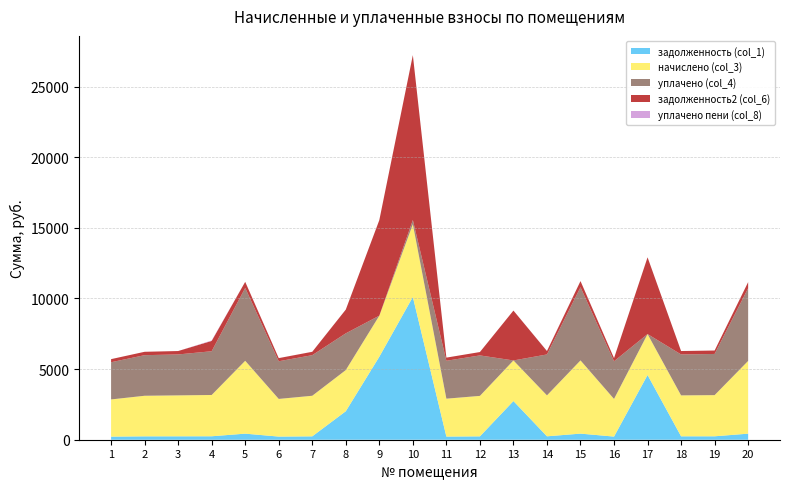

Reading right to left, transcribe all the data shown in this chart.

задолженность (col_1): 20=429.2	19=242.9	18=241.5	17=4581.8	16=222.2	15=431.9	14=241.5	13=2738.4	12=238.7	11=223.6	10=10108.2	9=5875.8	8=2017.0	7=239.4	6=222.2	5=429.9	4=244.5	3=241.5	2=239.4	1=219.4
начислено (col_3): 20=5150.2	19=2914.6	18=2898.0	17=2898.0	16=2666.2	15=5183.3	14=2898.0	13=2873.2	12=2864.9	11=2682.7	10=5150.2	9=2906.3	8=2914.6	7=2873.2	6=2666.2	5=5158.4	4=2922.8	3=2898.0	2=2873.2	1=2633.0
уплачено (col_4): 20=5150.2	19=2914.6	18=2898.0	17=0.0	16=2666.2	15=5183.3	14=2898.0	13=0.0	12=2864.9	11=2682.7	10=293.5	9=0.0	8=2600.0	7=2873.2	6=2666.2	5=5158.4	4=3097.1	3=2898.0	2=2873.2	1=2633.0
задолженность2 (col_6): 20=429.2	19=242.9	18=241.5	17=5433.7	16=222.2	15=431.9	14=241.5	13=3531.6	12=238.7	11=223.6	10=11676.1	9=6766.6	8=1682.0	7=239.4	6=222.2	5=429.9	4=731.2	3=241.5	2=239.4	1=219.4
уплачено пени (col_8): 20=0.0	19=0.0	18=0.0	17=0.0	16=0.0	15=1.1	14=7.6	13=0.0	12=0.0	11=0.0	10=0.0	9=0.0	8=0.0	7=2.5	6=1.9	5=0.0	4=30.6	3=0.0	2=0.0	1=0.0